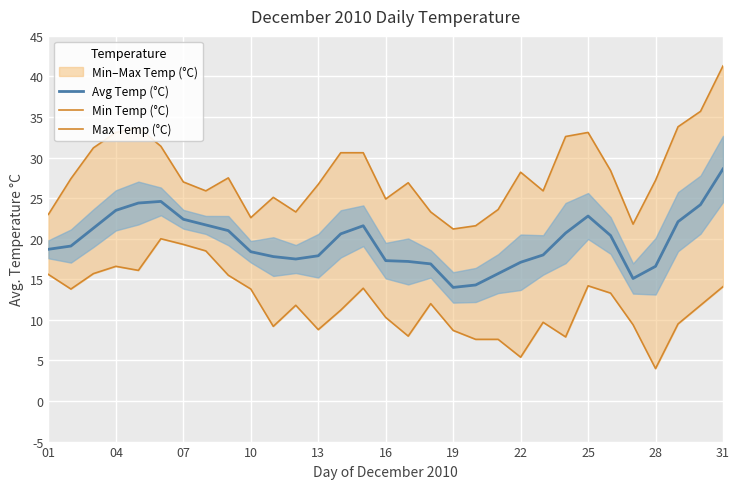

What is the difference between the maximum and second lowest values in the Avg Temp (°C) series?

14.3